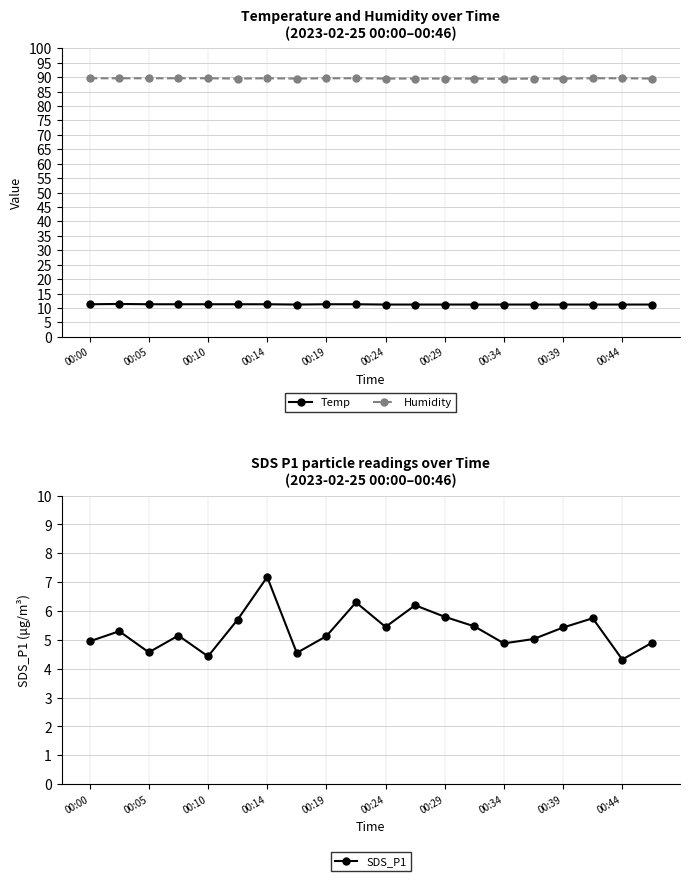

Is it true that Humidity equals 123.7 at 00:34?

False